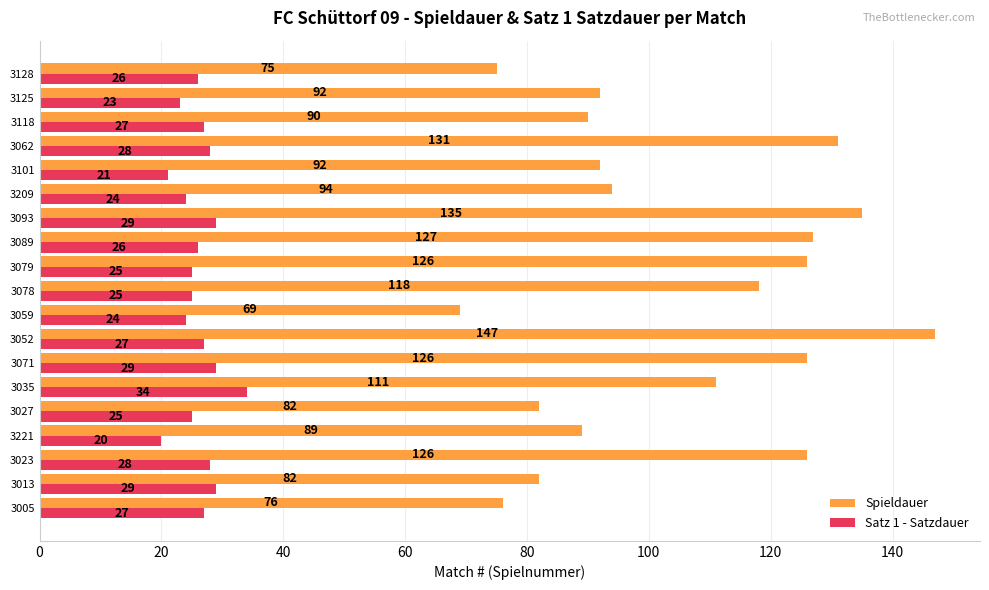

What is the minimum value for Spieldauer?

69